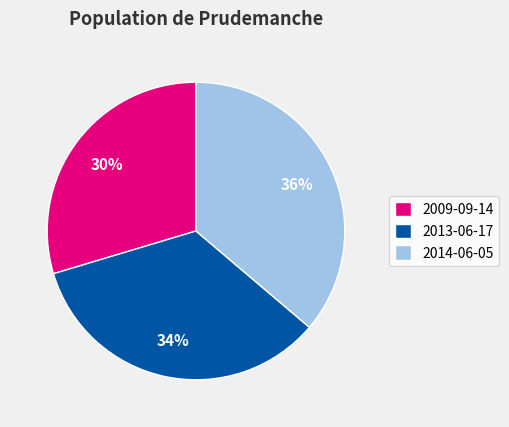

Between 2014-06-05 and 2013-06-17, which is larger?

2014-06-05